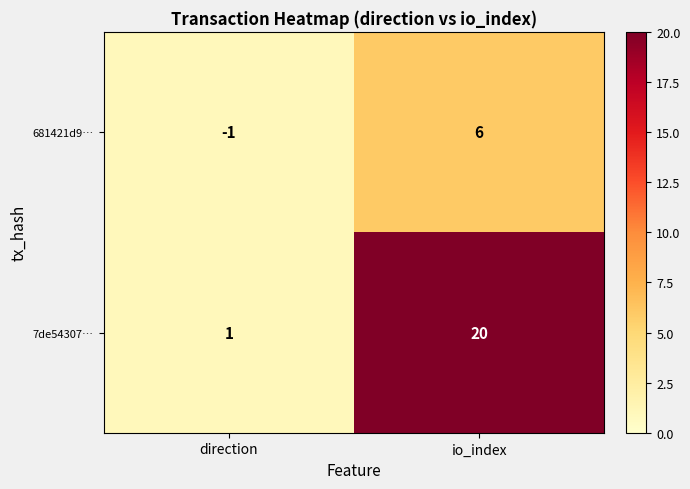

At which category is the sum across all series the highest?

io_index